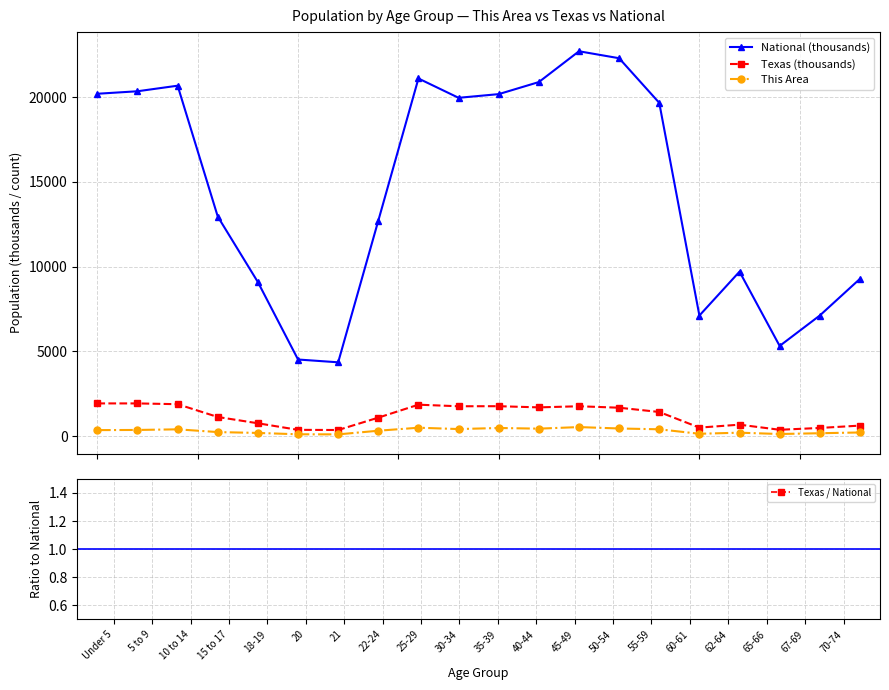

True or false: Texas / National and National (thousands) intersect in this chart.

False